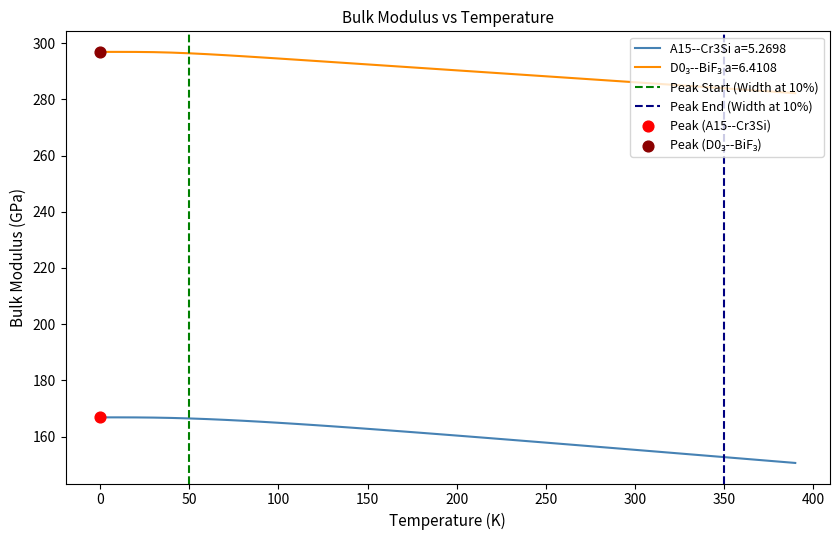

The value of A15--Cr3Si a=5.2698 at 0 is 219.5. True or false?

False